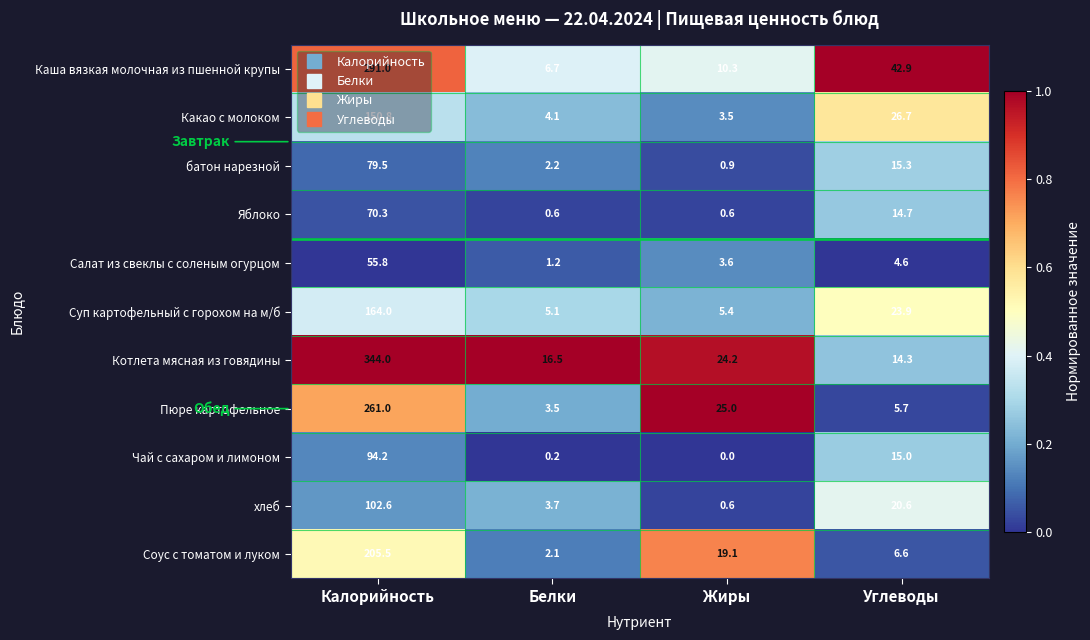

Which series changed the most between Калорийность and Углеводы?

Котлета мясная из говядины